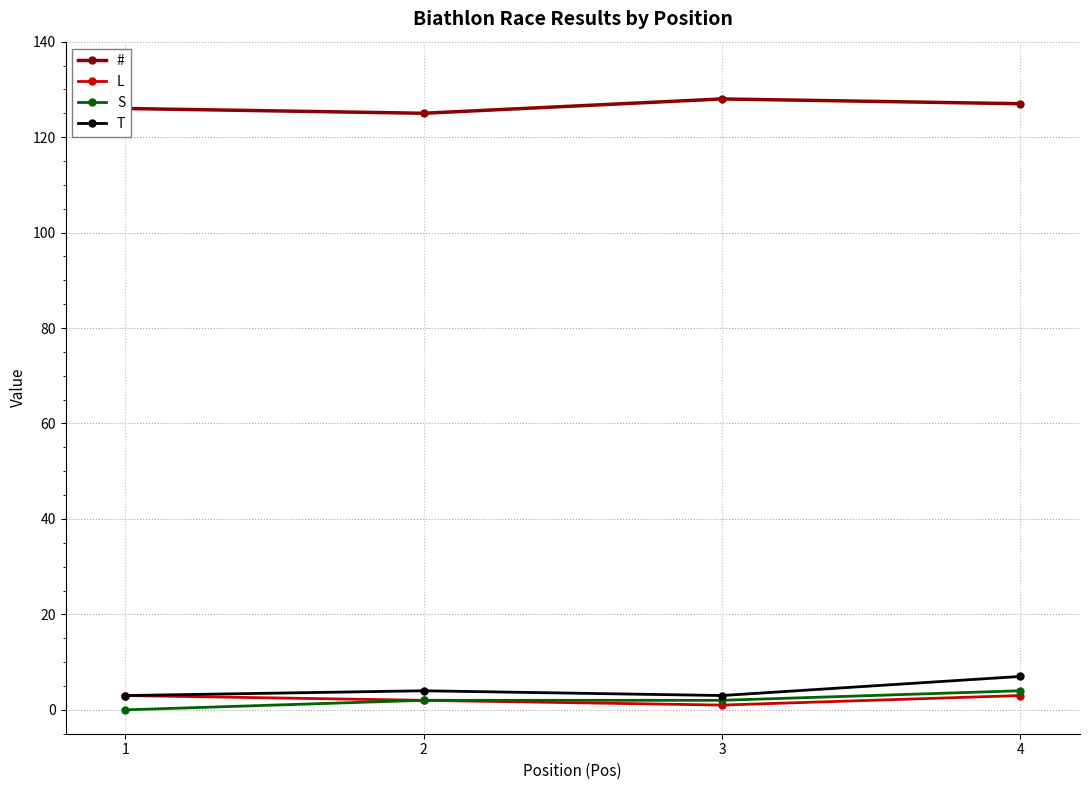

True or false: L has more than 2 points higher than both neighbors.

False